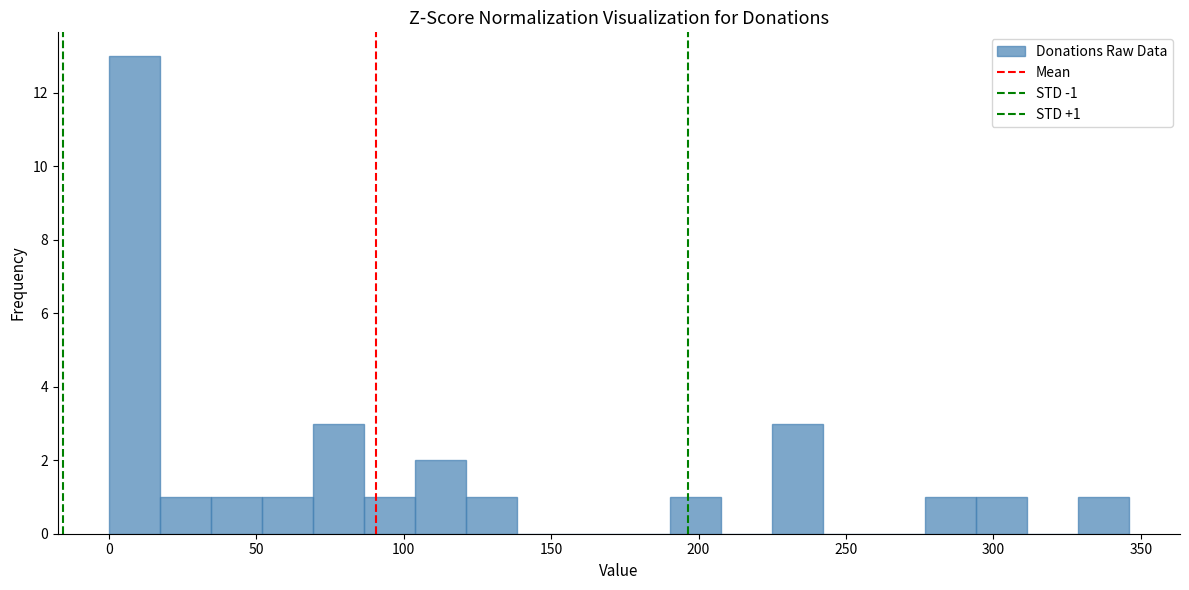

Read against the x-axis, roughly where is the centre of the tallest bar?

10